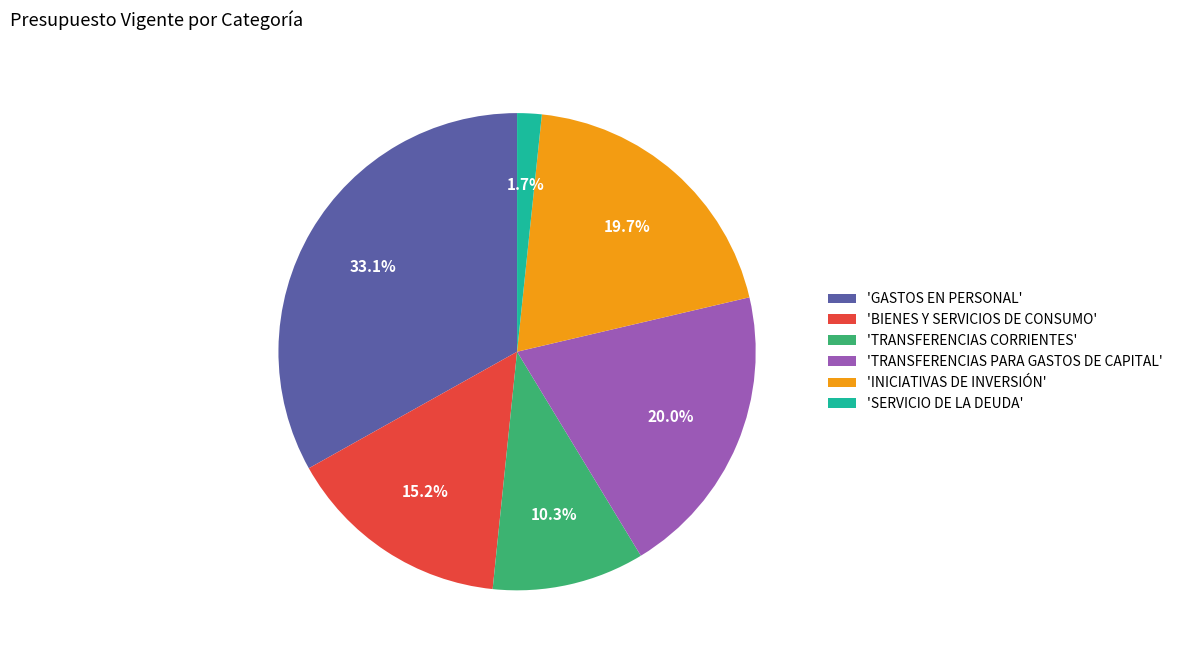

Is there a majority slice in this chart?

No